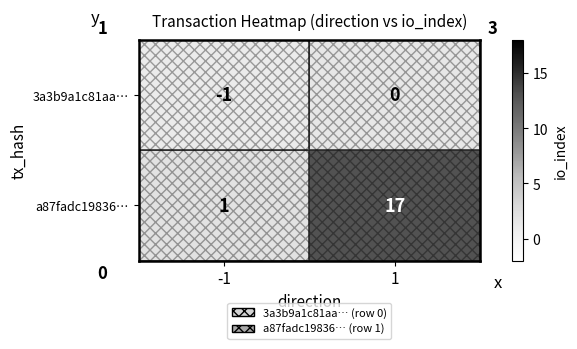

Rank the series by their average value, from lowest to highest.

3a3b9a1c81aa…, a87fadc19836…